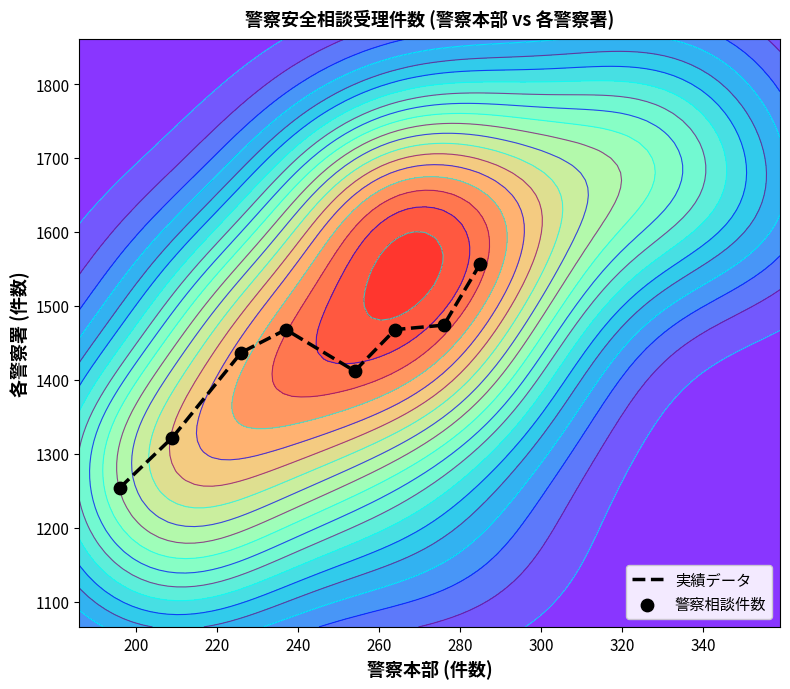

How many categories are shown in the chart?

8